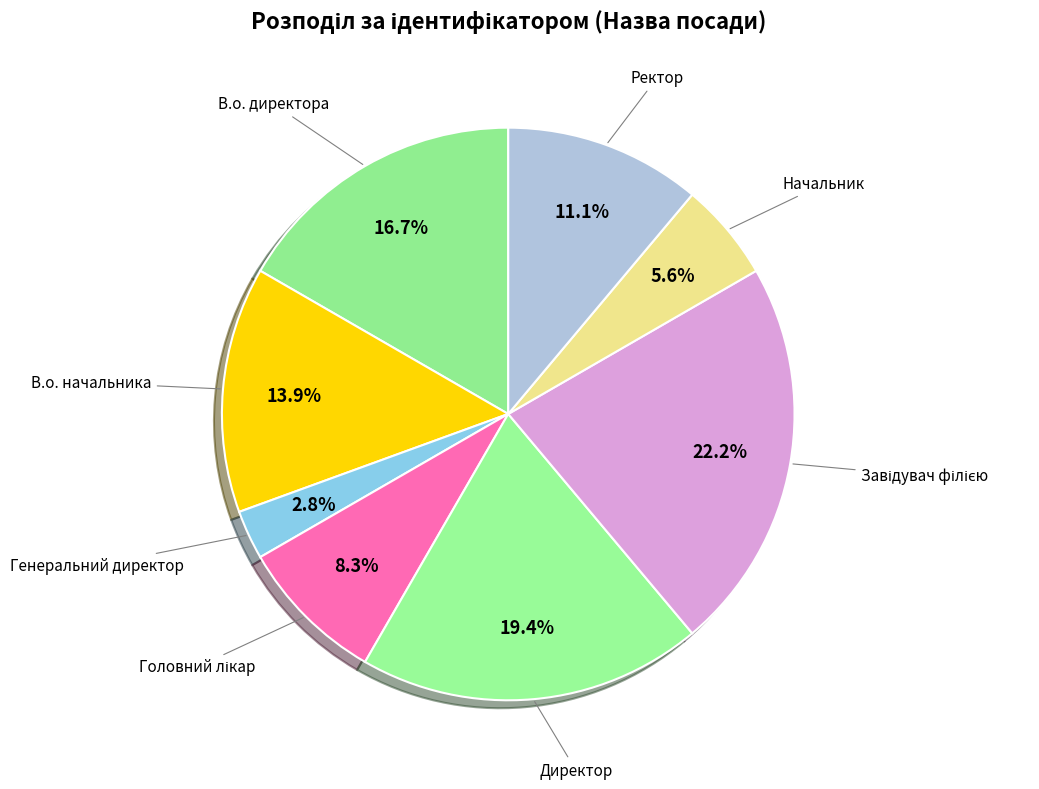

To the nearest percent, what portion does Ректор represent?

11%